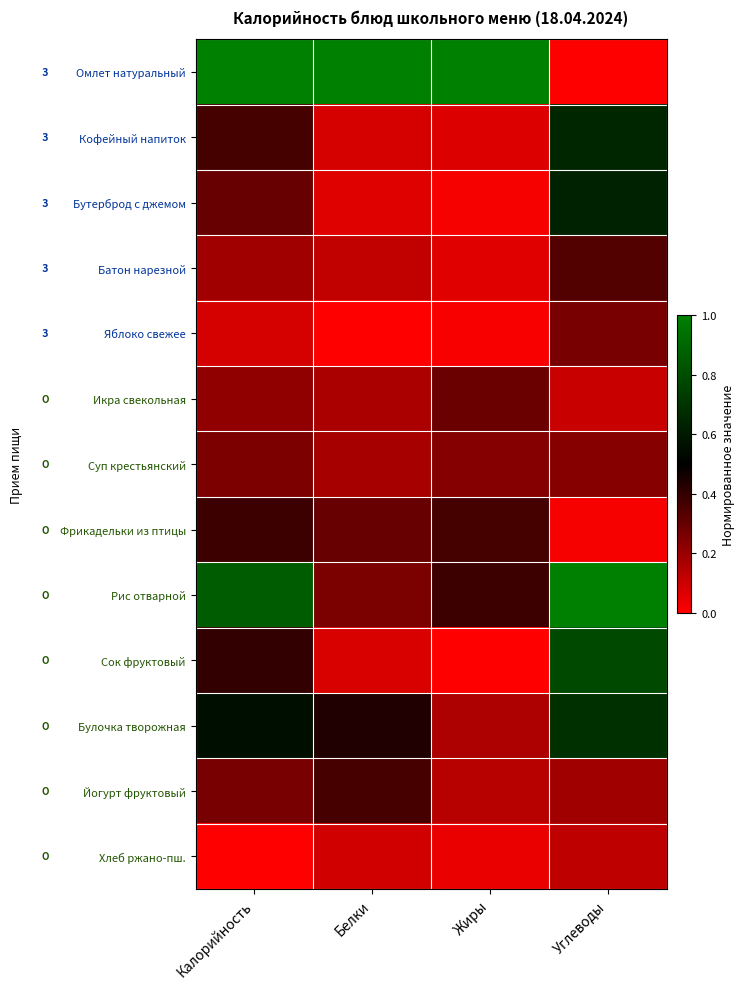

Which series has the largest range (max minus min)?

Омлет натуральный